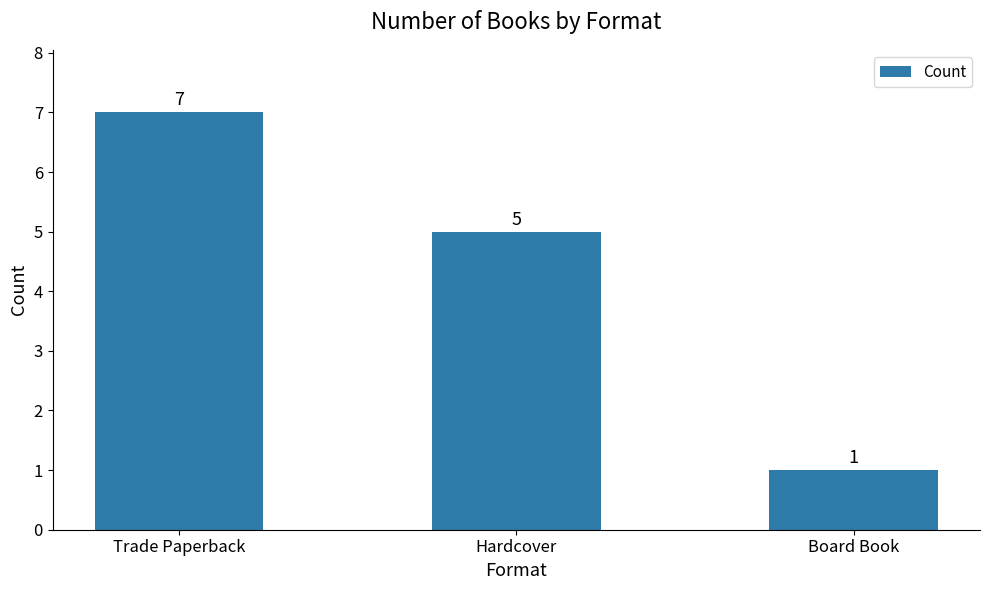

Where does the data first go above 5?

Trade Paperback